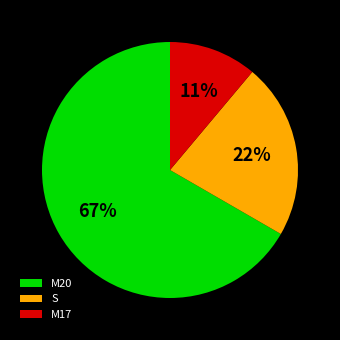

What is the smallest slice in the pie chart?

M17